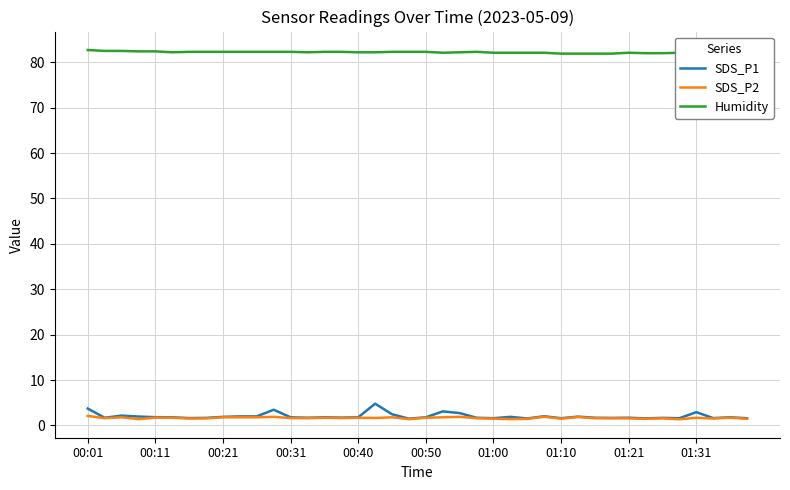

True or false: Humidity and SDS_P2 intersect in this chart.

False